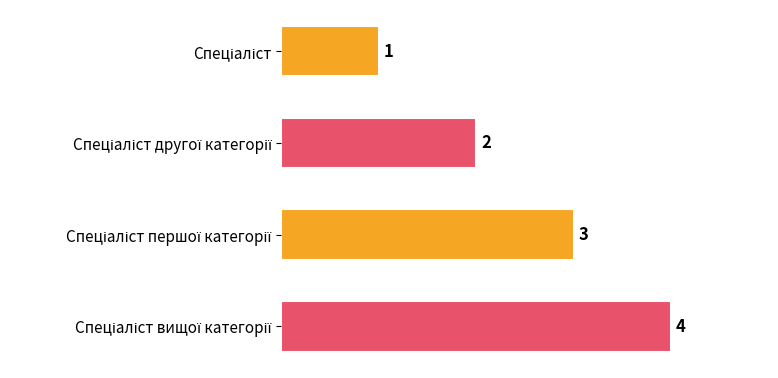

What is the sum of all values?

10